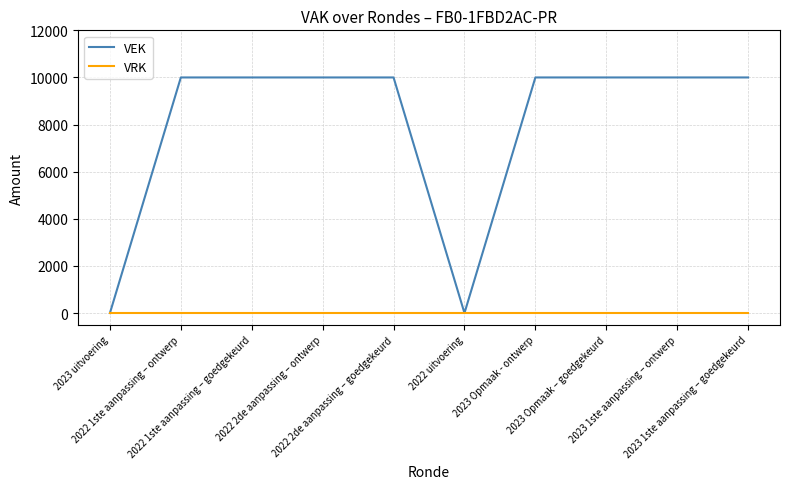

Which series has the largest total across all categories?

VEK